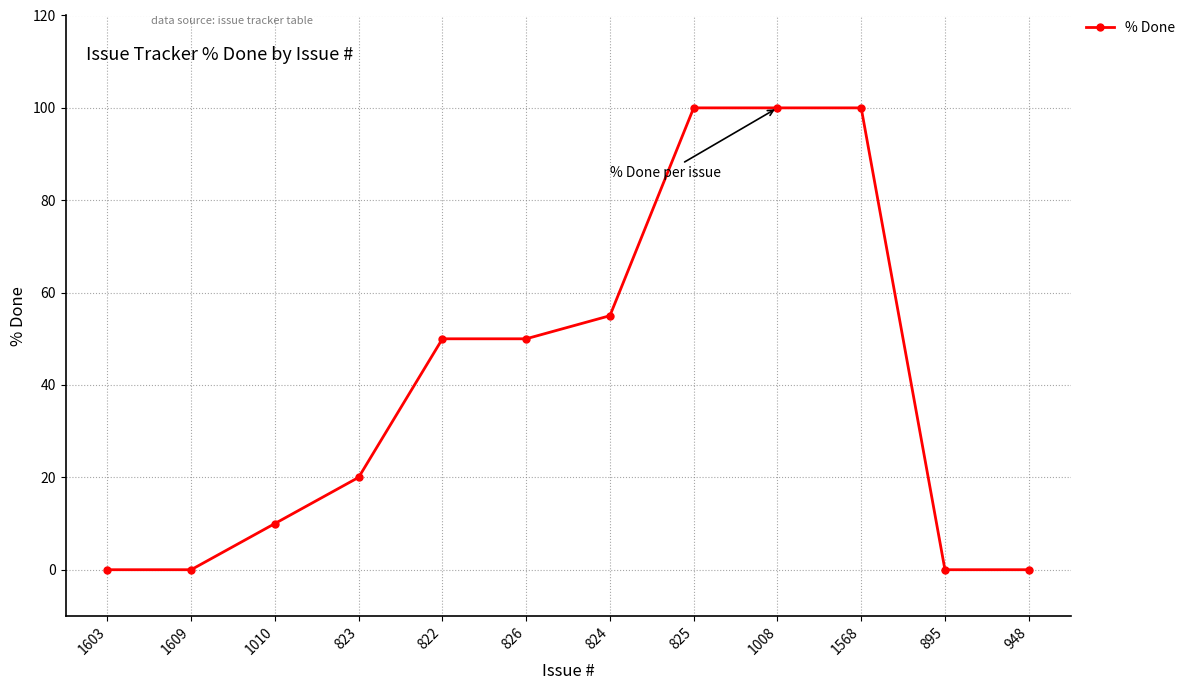

Which has a higher value, 895 or 823?

823